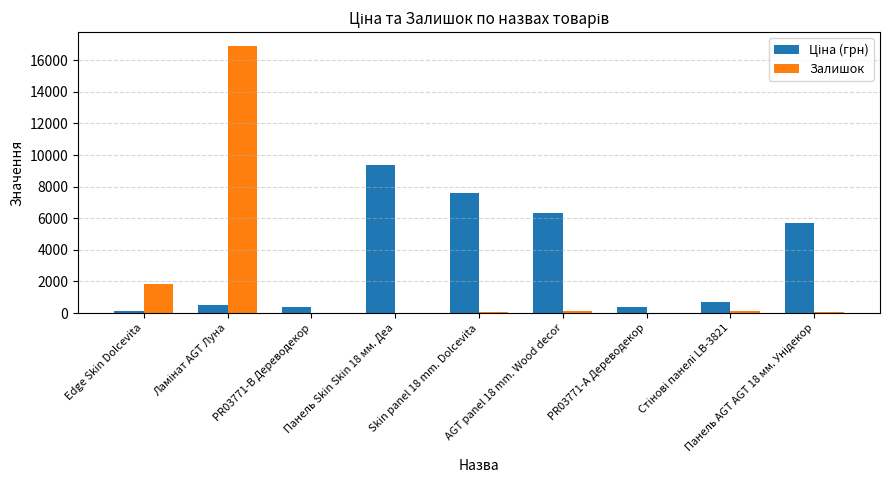

How many groups of bars are there?

9